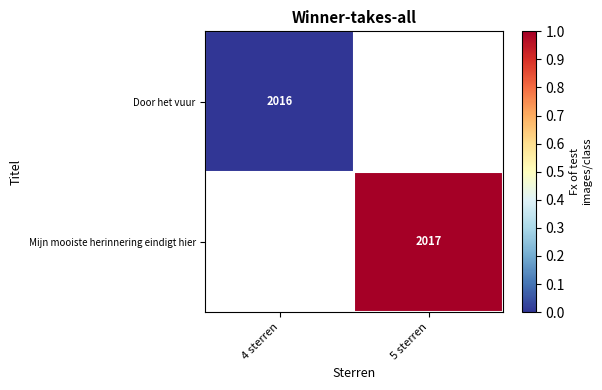

Count the number of categories in the chart.

2